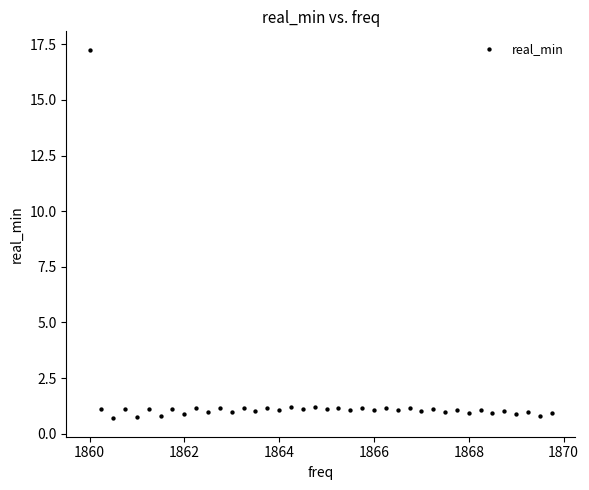

What is the range of X values (max minus min)?

9.8